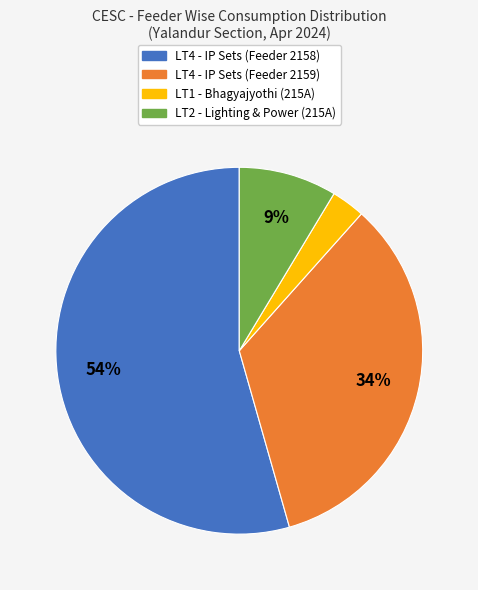

Which has a higher value, LT2 - Lighting & Power (215A) or LT4 - IP Sets (Feeder 2158)?

LT4 - IP Sets (Feeder 2158)